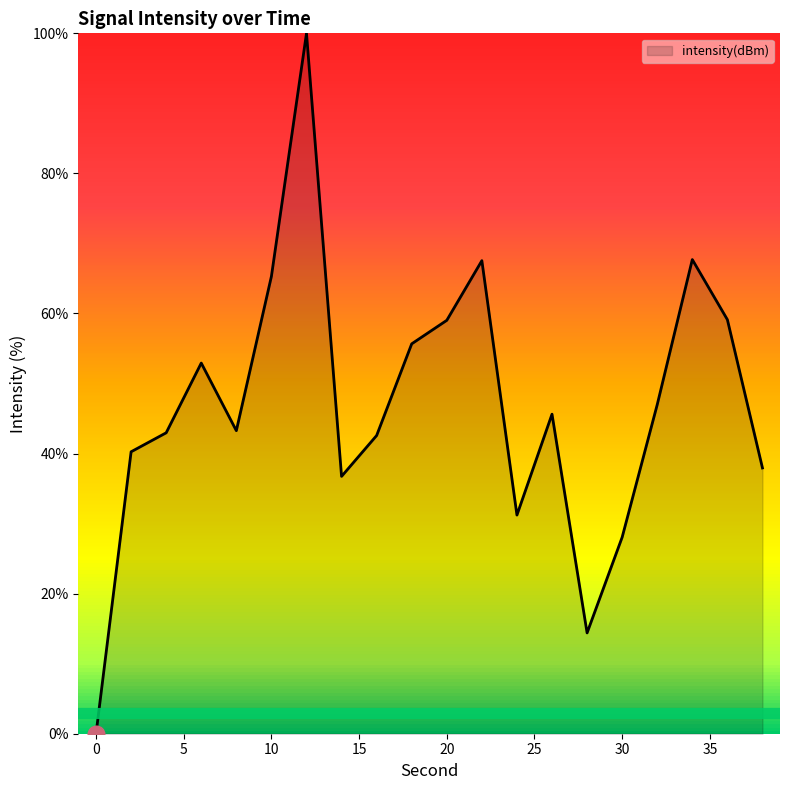

True or false: there are more than 0 points higher than both neighbors.

True